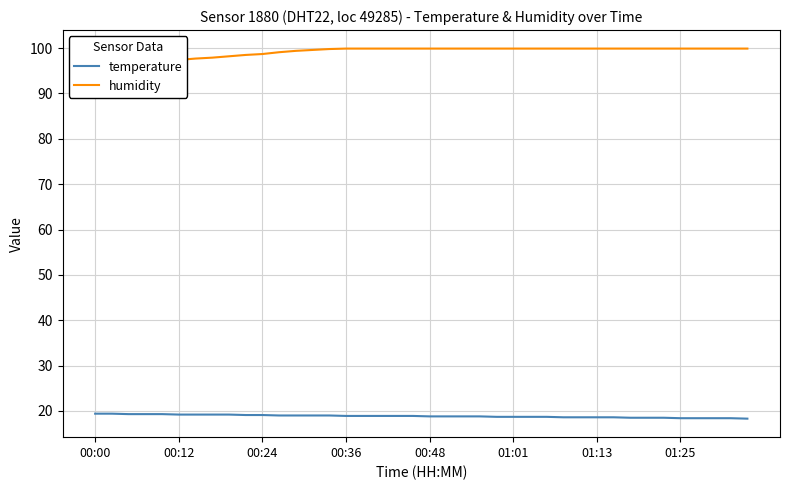

Which series has the largest range (max minus min)?

humidity